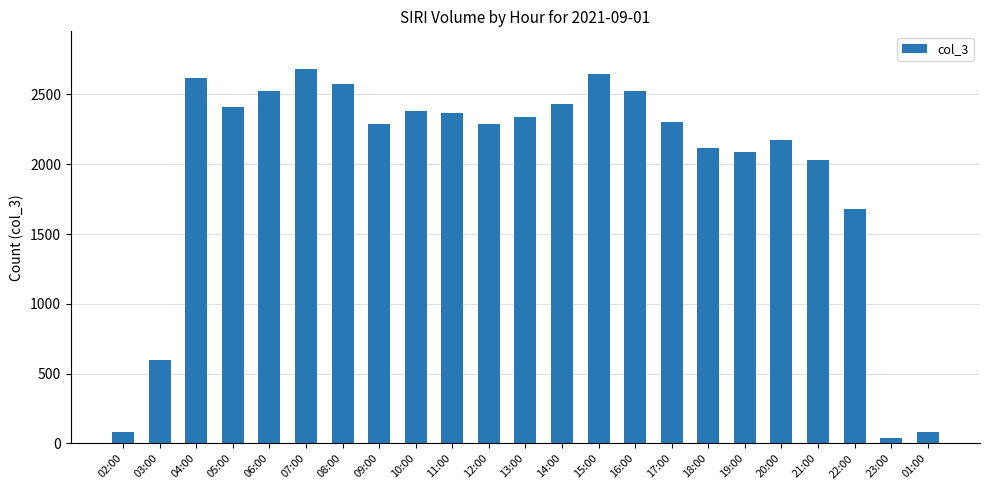

What position from the right is 11:00?

14